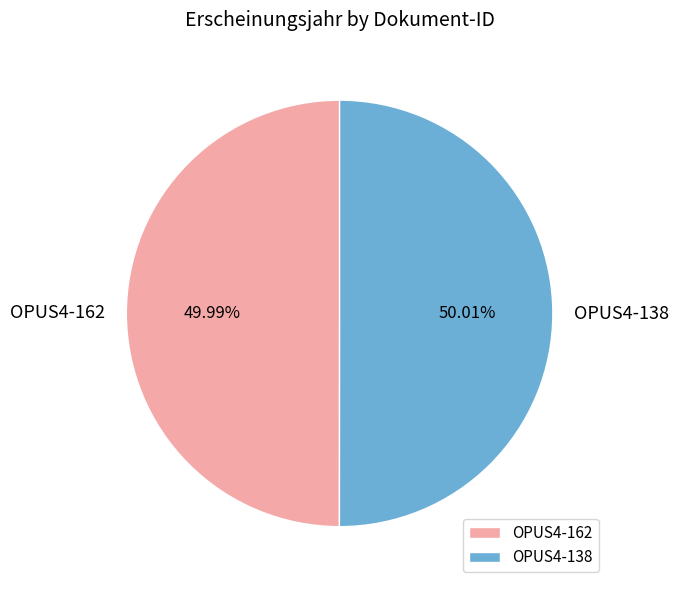

The OPUS4-162 slice represents 45% of the pie. True or false?

False